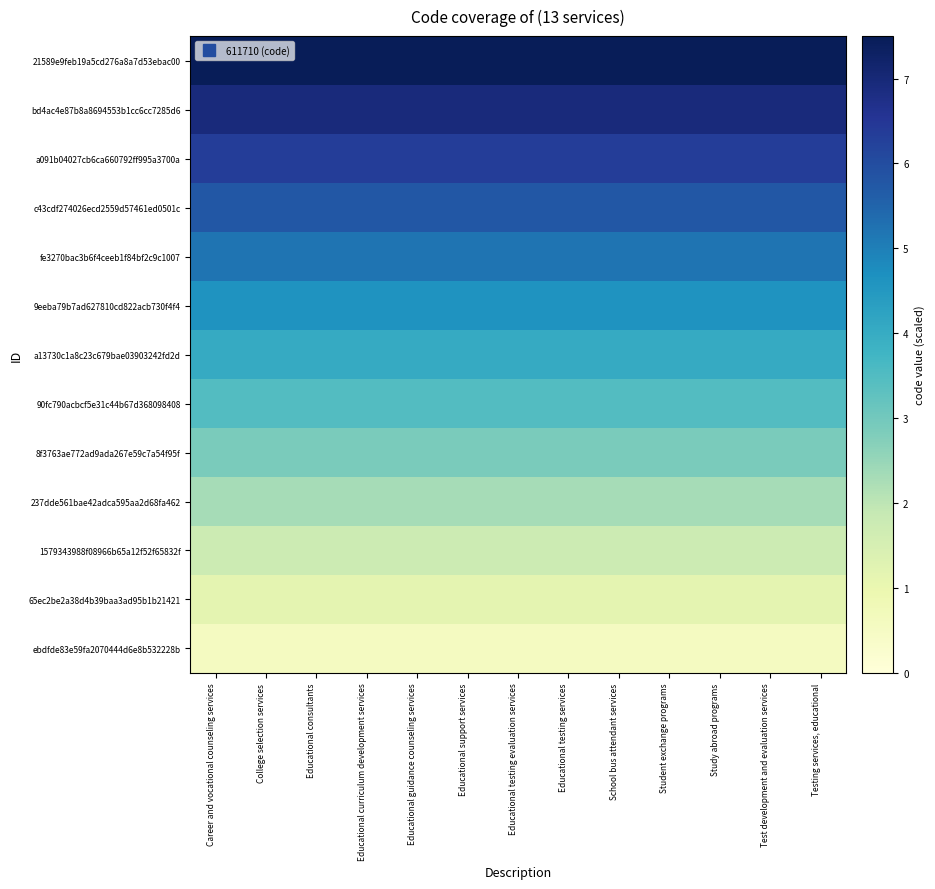

Between Educational consultants and Educational testing evaluation services, which is larger?

Educational consultants